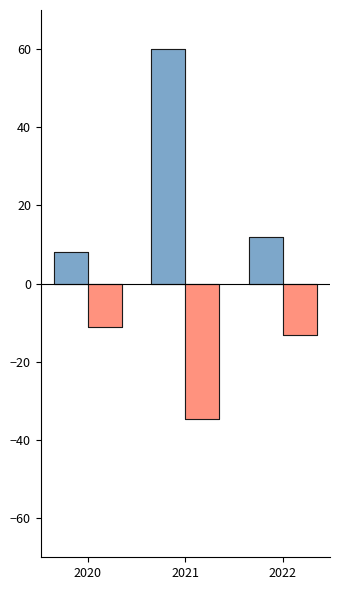

At which label does Presupuesto Gastos reach its peak?

2021